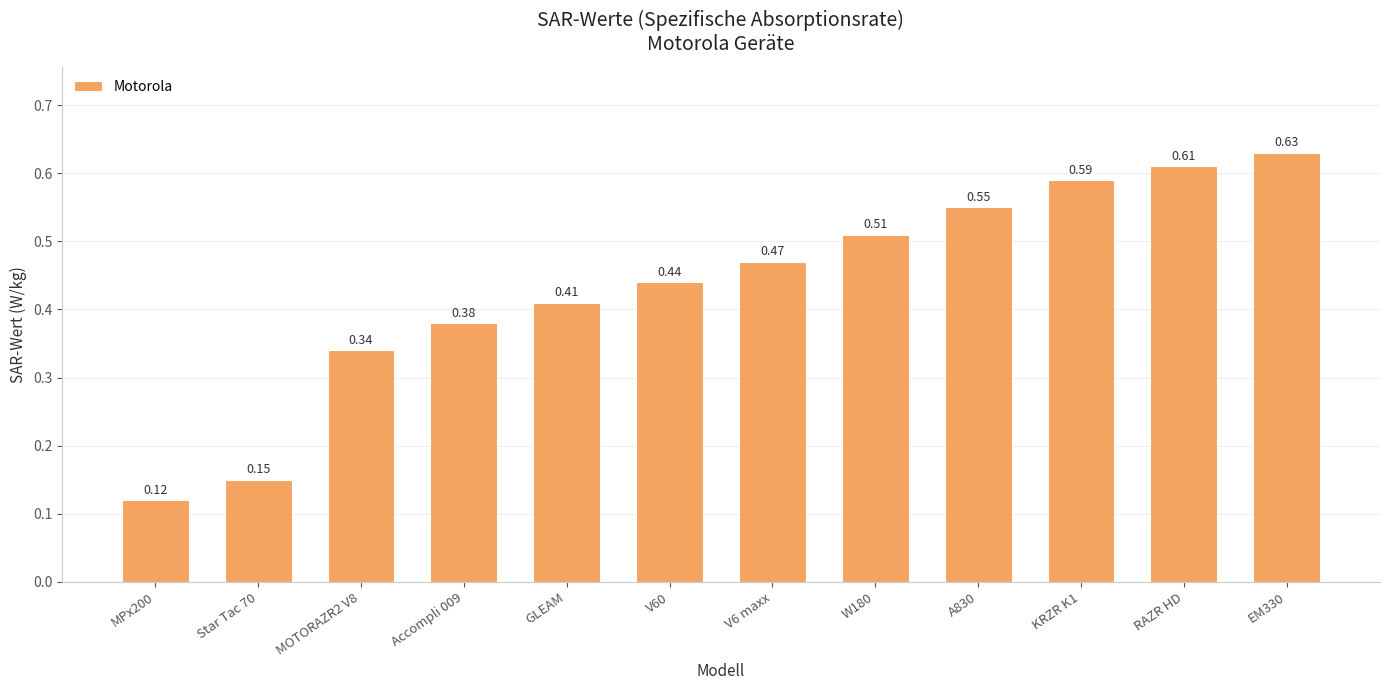

Are the bars horizontal?

No